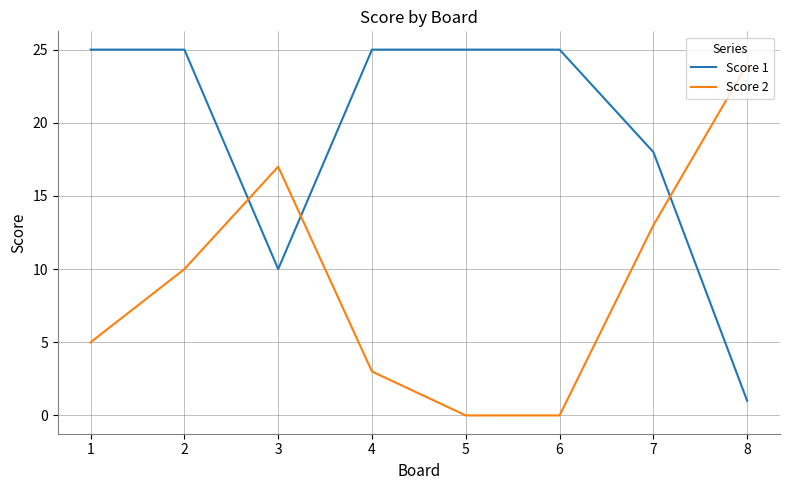

The value of Score 2 at 1 is 5. True or false?

True